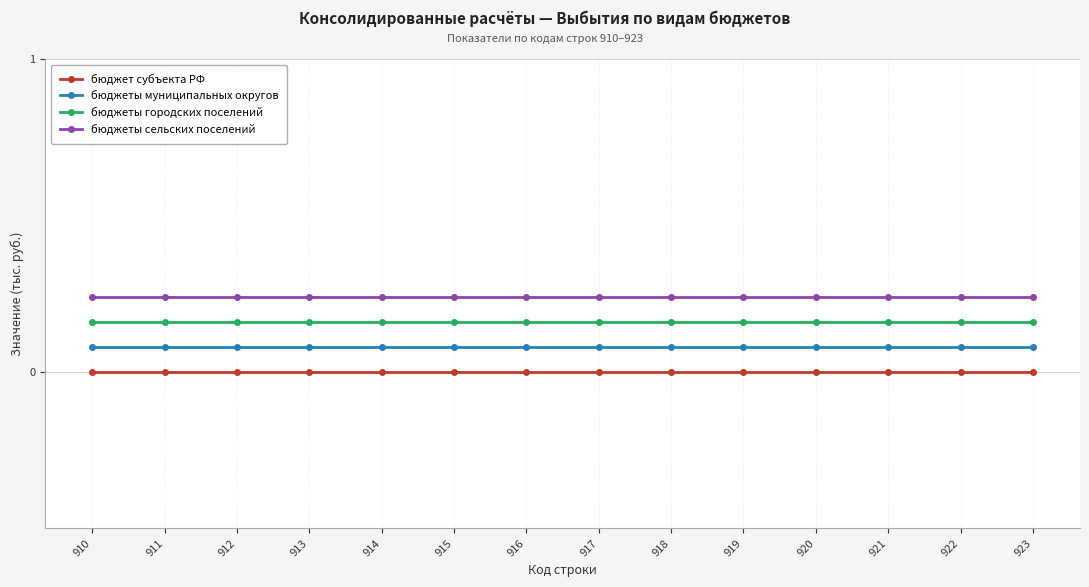

What is the maximum value shown in the chart?

0.2